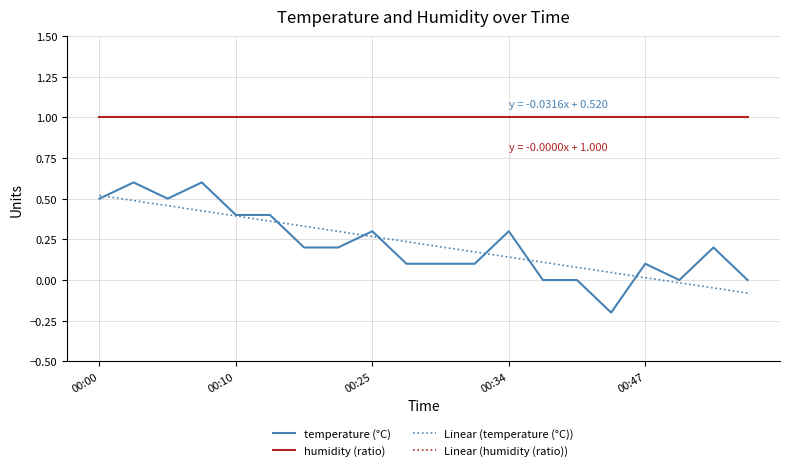

True or false: temperature (°C) and Linear (humidity (ratio)) intersect in this chart.

False